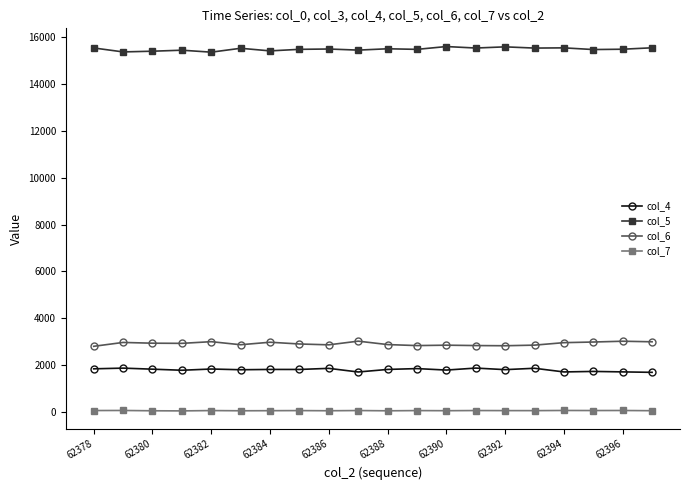

What is the greatest value displayed?

15606